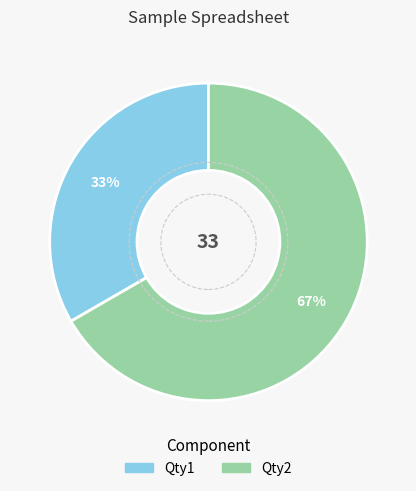

How many segments does this pie chart have?

2